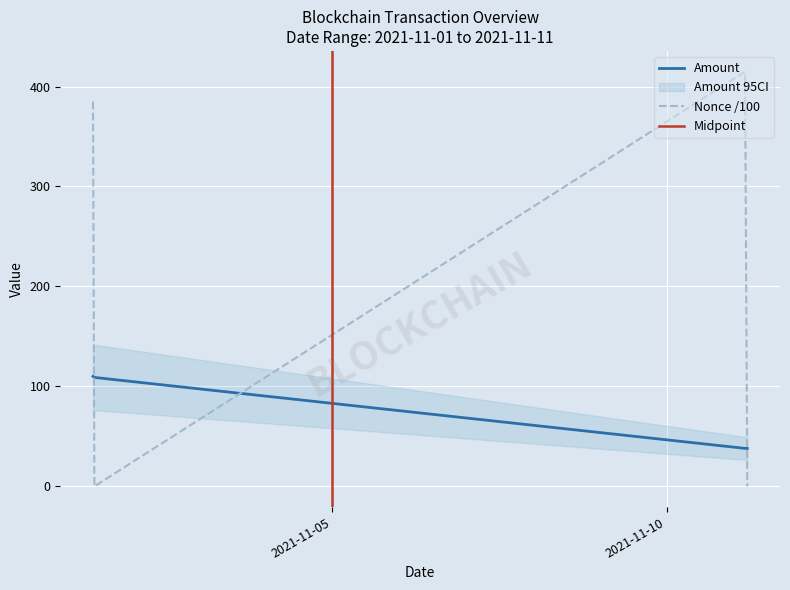

After their last crossing, which series has the higher values: Nonce /100 or Amount?

Amount